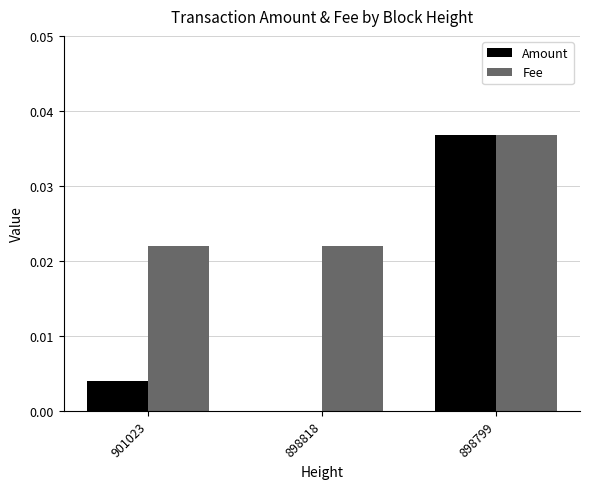

Which series has the largest total across all categories?

Fee